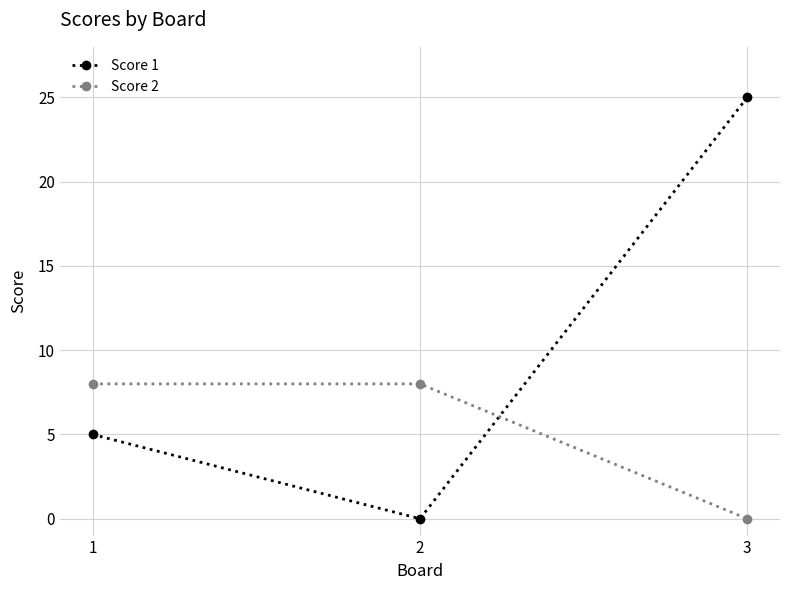

What is the value of the Score 2 point at the 1st from the left?

8